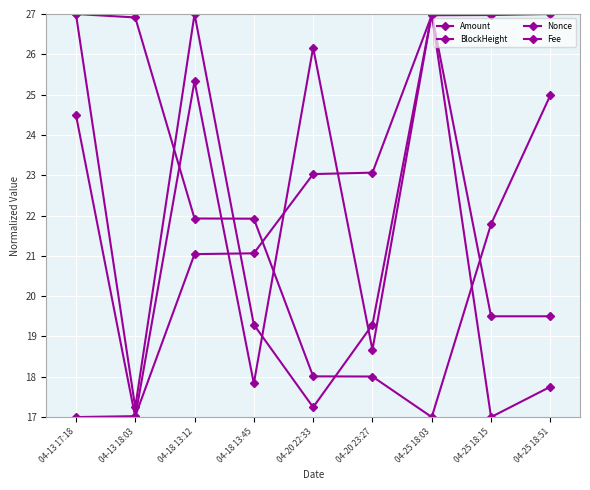

True or false: Fee has a value of 24.7 at 04-20 22:33.

False